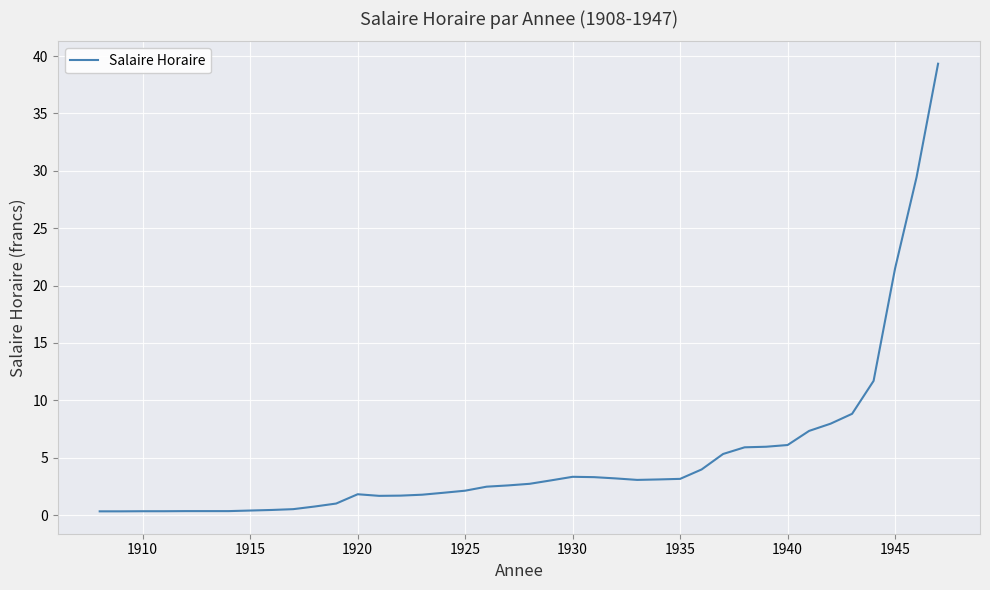

What is the greatest value displayed?

39.3